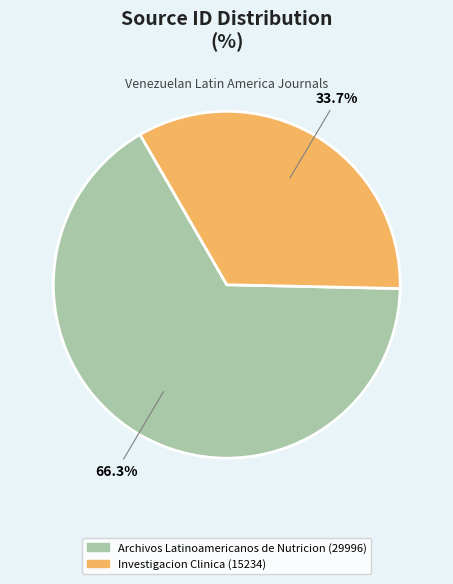

What percentage is NOT represented by Archivos Latinoamericanos de Nutricion?

33.7%